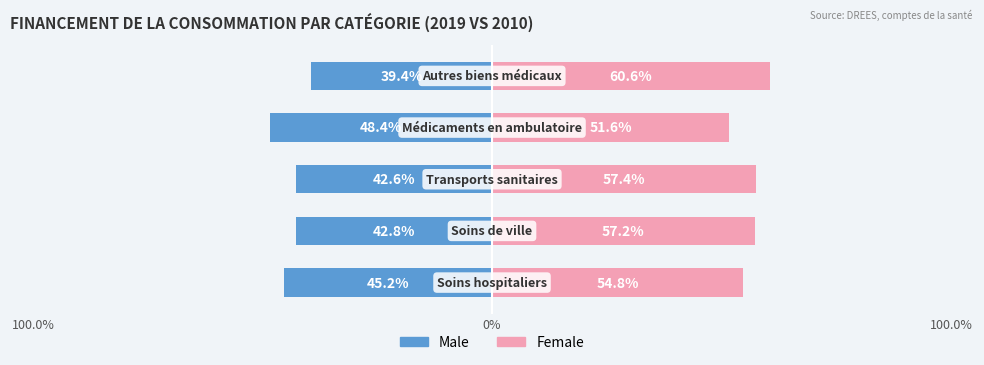

At how many categories does at least one series exceed 42?

5